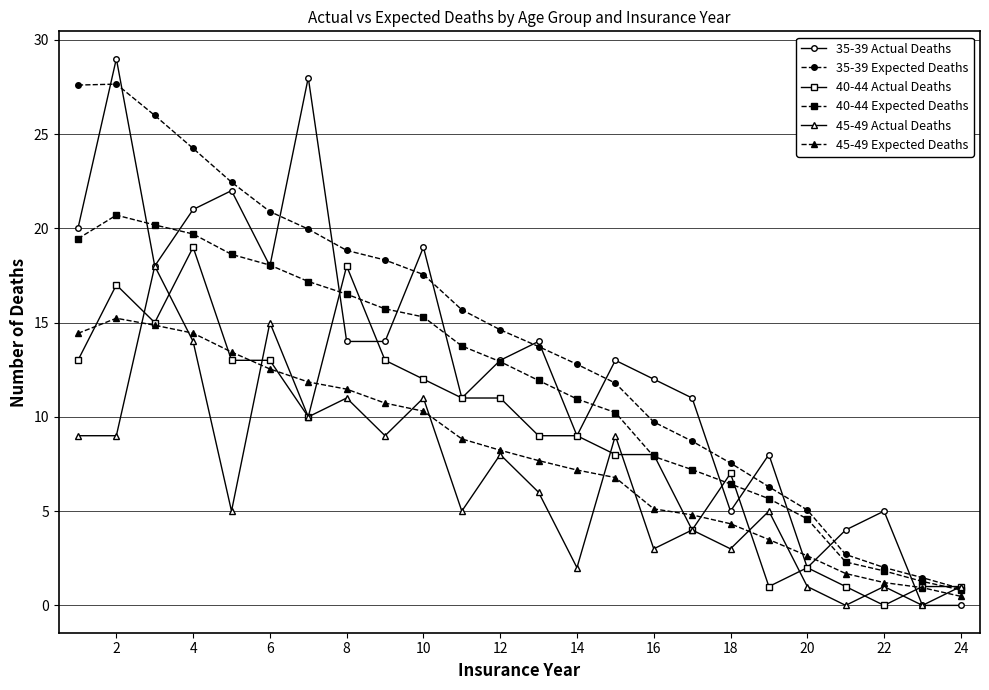

How many values in the 35-39 Expected Deaths series exceed 14?

12